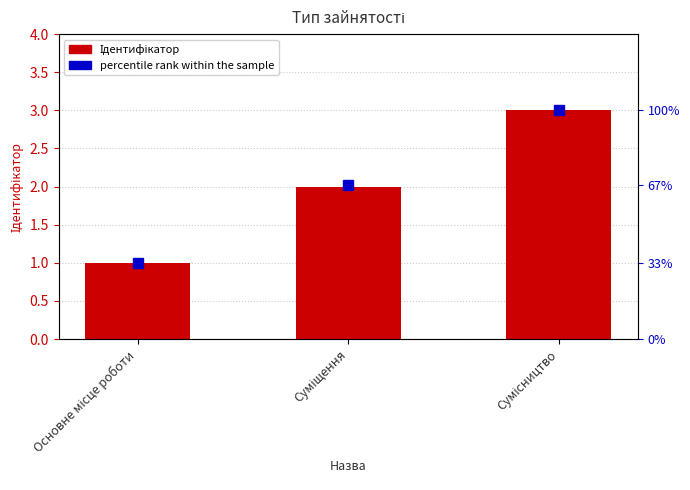

The percentile rank within the sample series shows 67 at Суміщення. True or false?

True